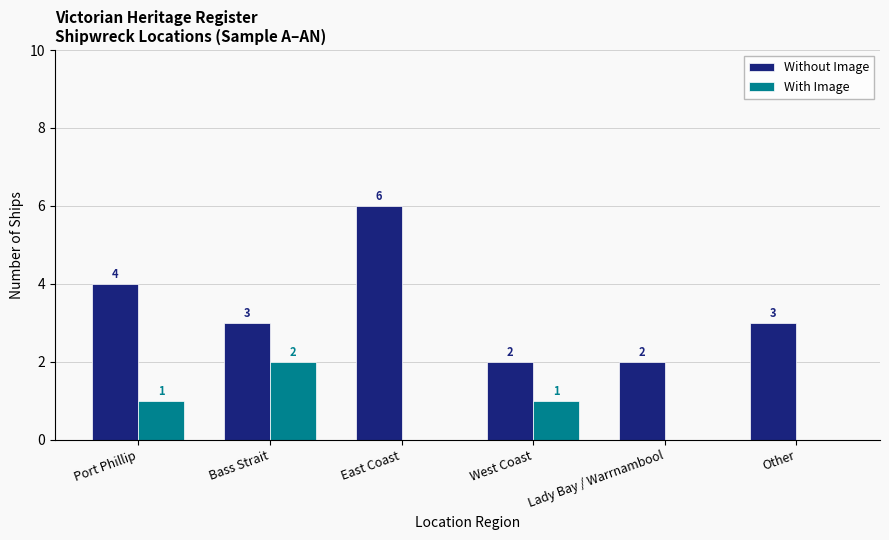

Which series has the widest spread of values?

Without Image